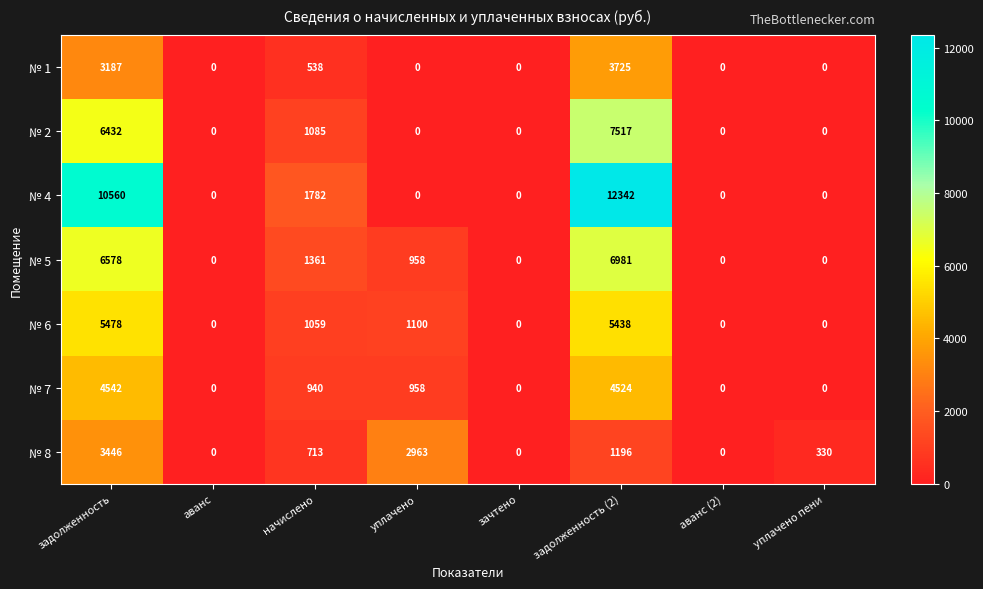

The value of № 8 at аванс (2) is 0. True or false?

True